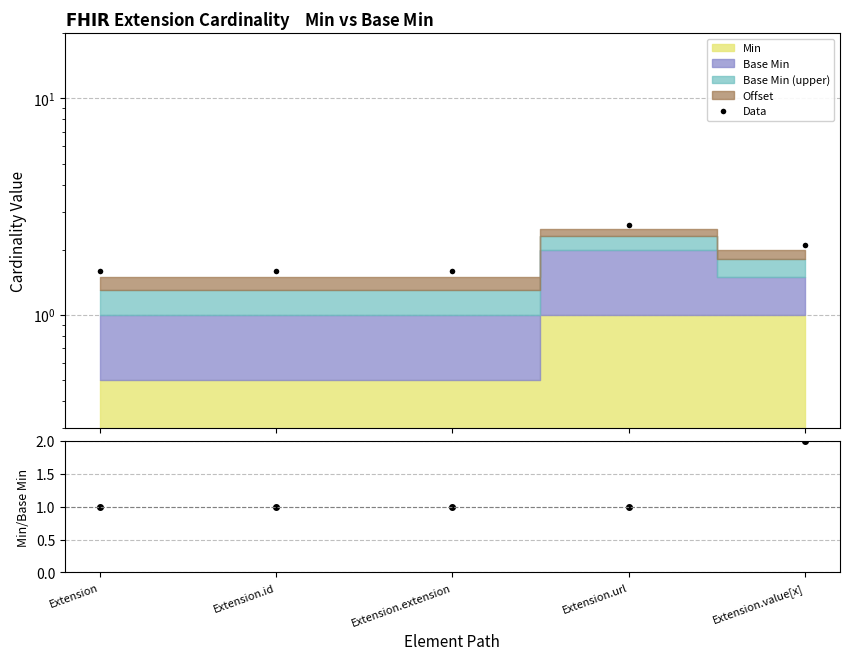

Does the chart display data point markers on the line(s)?

Yes